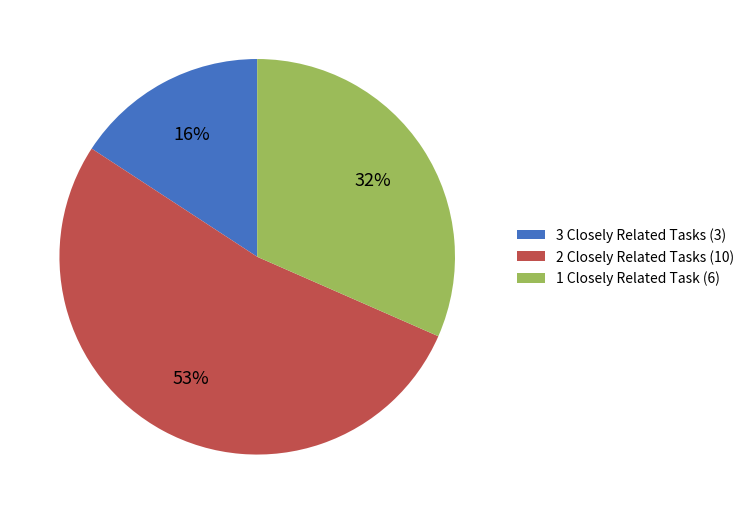

What percentage is the 1 Closely Related Task (6) slice, to the nearest percent?

32%